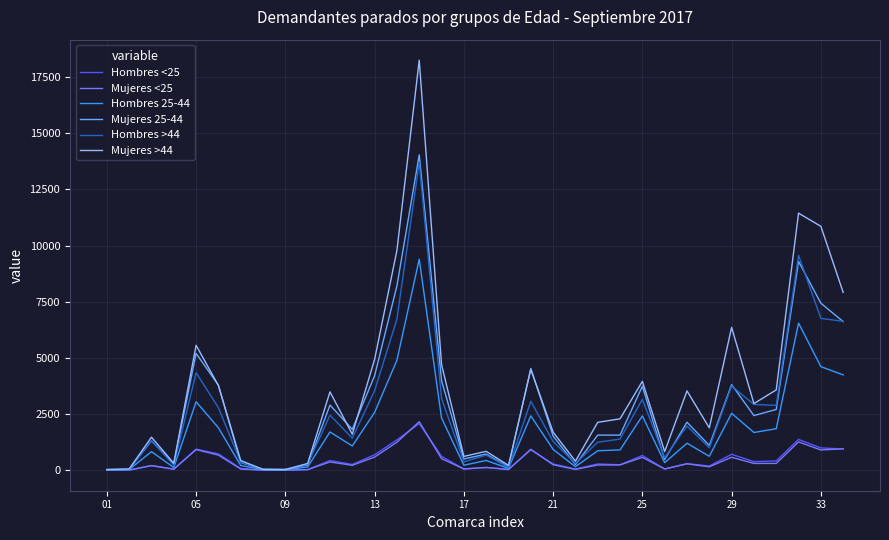

Which series has the largest range (max minus min)?

Mujeres >44